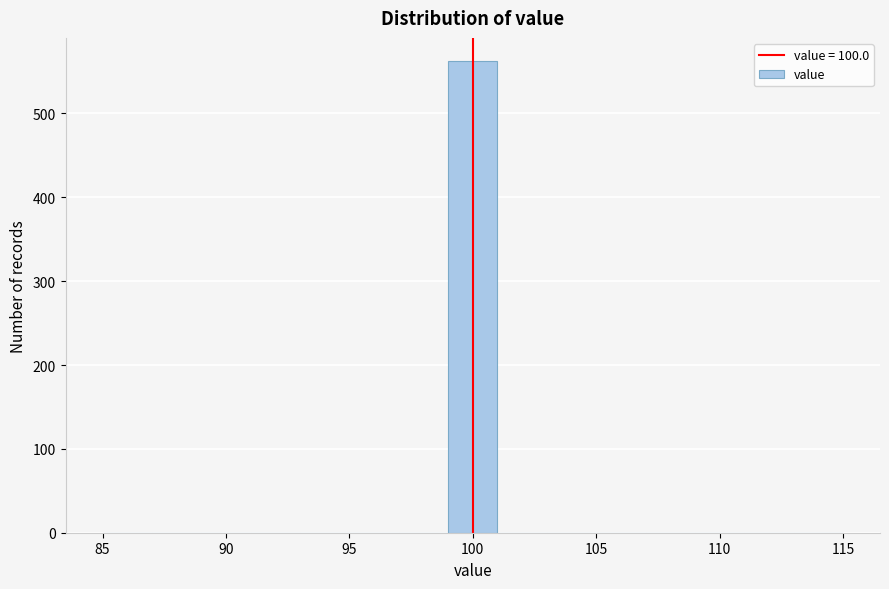

How tall is the bar that spans 99 to 101 on the x-axis? The values are not printed on the chart, so give them approximately, as read against the axis.

560